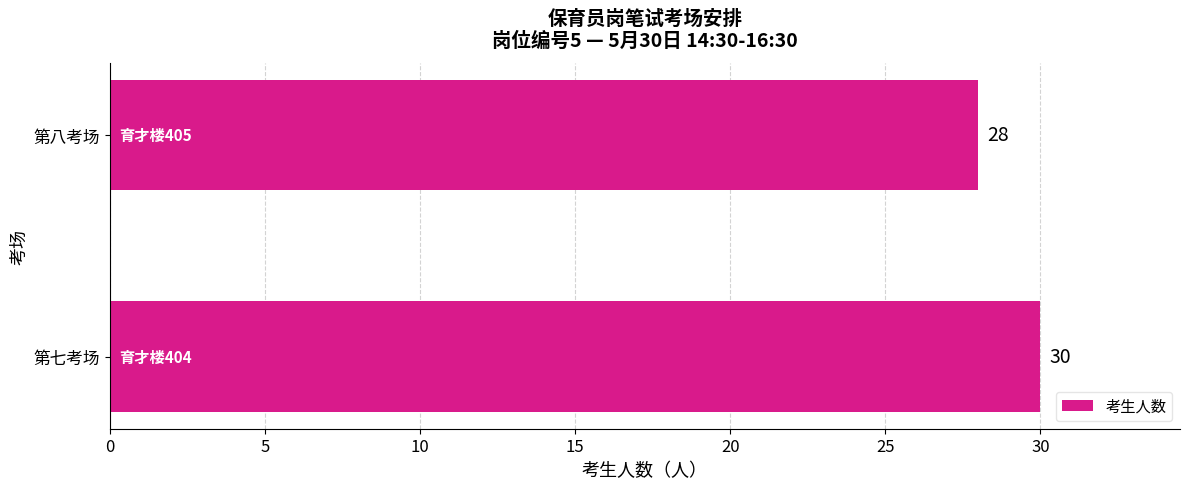

Is it true that the value at 第八考场 is 28?

True